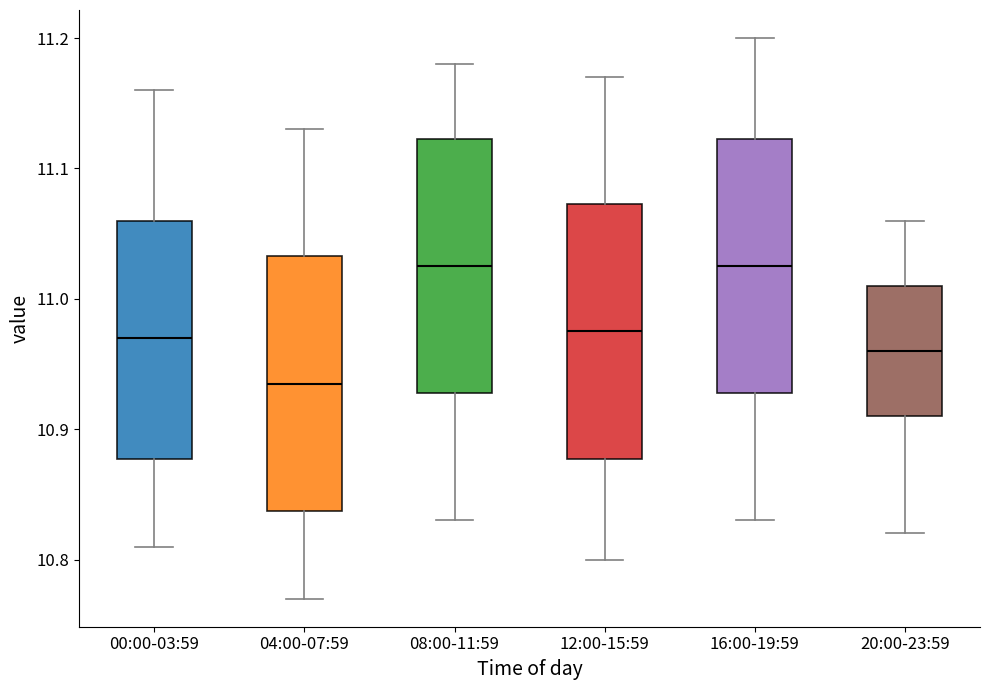

Where does the upper whisker of the box for 04:00-07:59 end on the y-axis? The values are not printed on the chart, so give them approximately, as read against the axis.

11.13